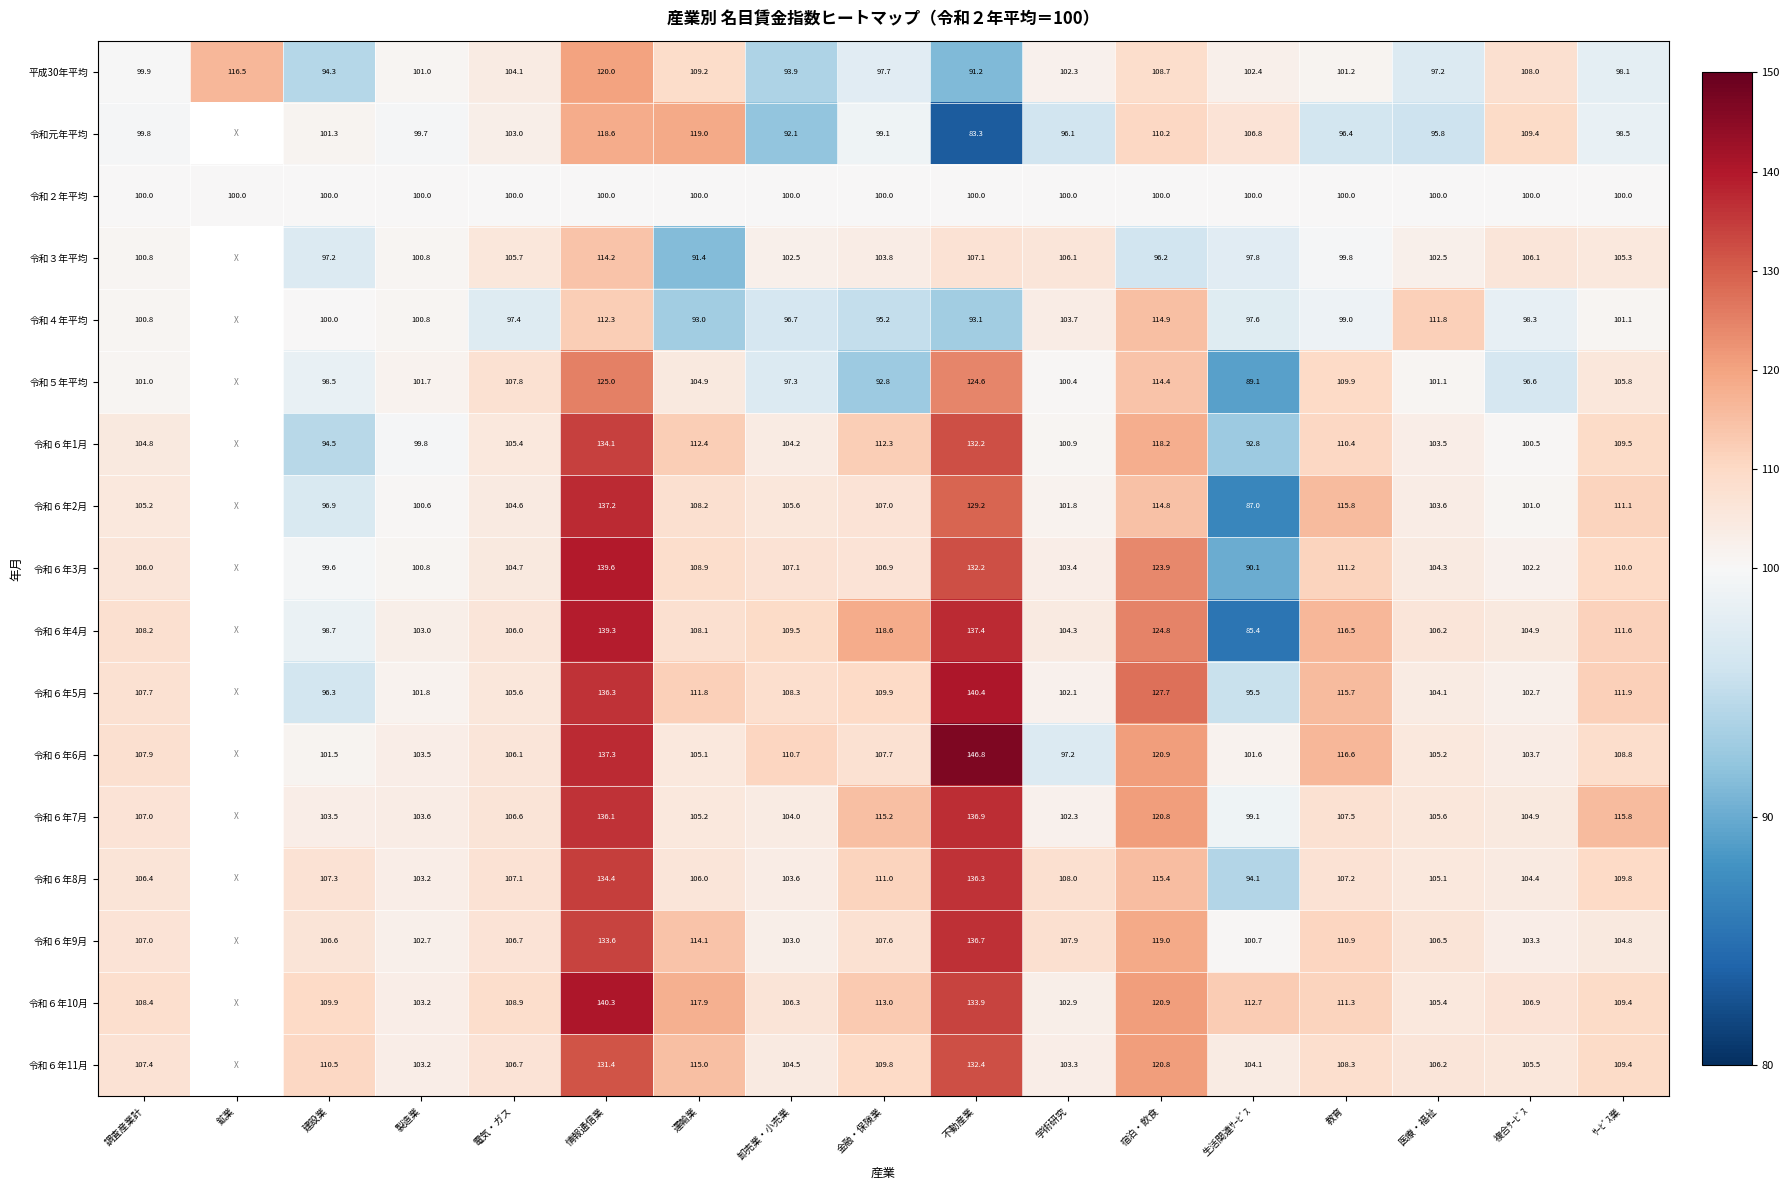

The value of 令和６年11月 at 教育 is 108.3. True or false?

True